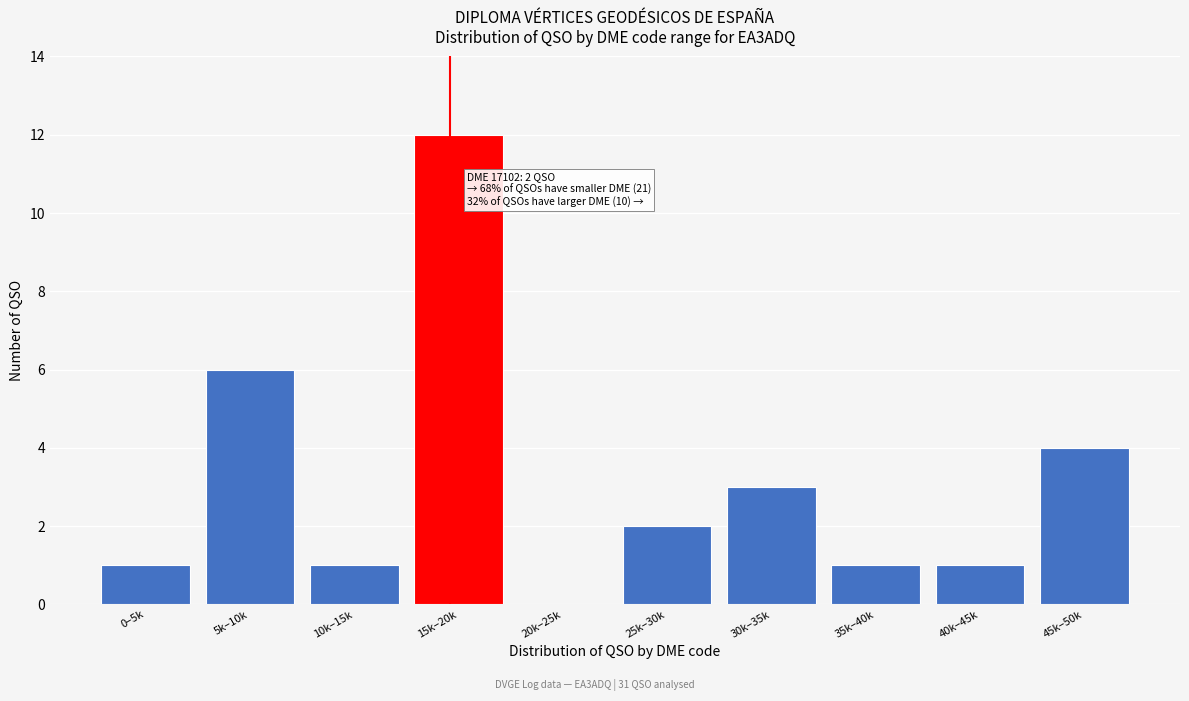

Reading right to left, transcribe all the data shown in this chart.

45k–50k=4	40k–45k=1	35k–40k=1	30k–35k=3	25k–30k=2	20k–25k=0	15k–20k=12	10k–15k=1	5k–10k=6	0–5k=1